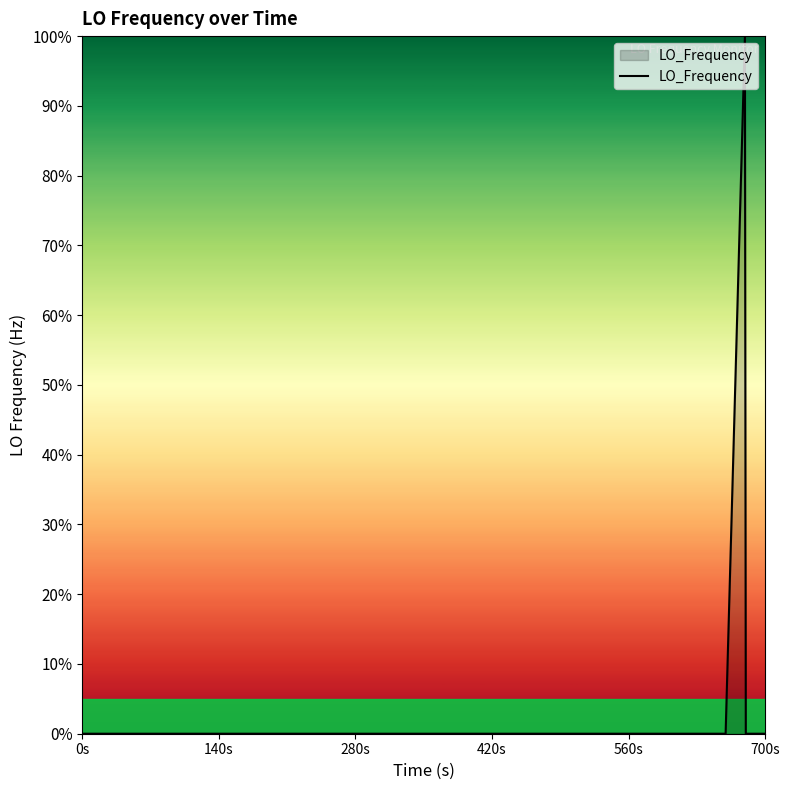

Does the chart display data point markers on the line(s)?

No